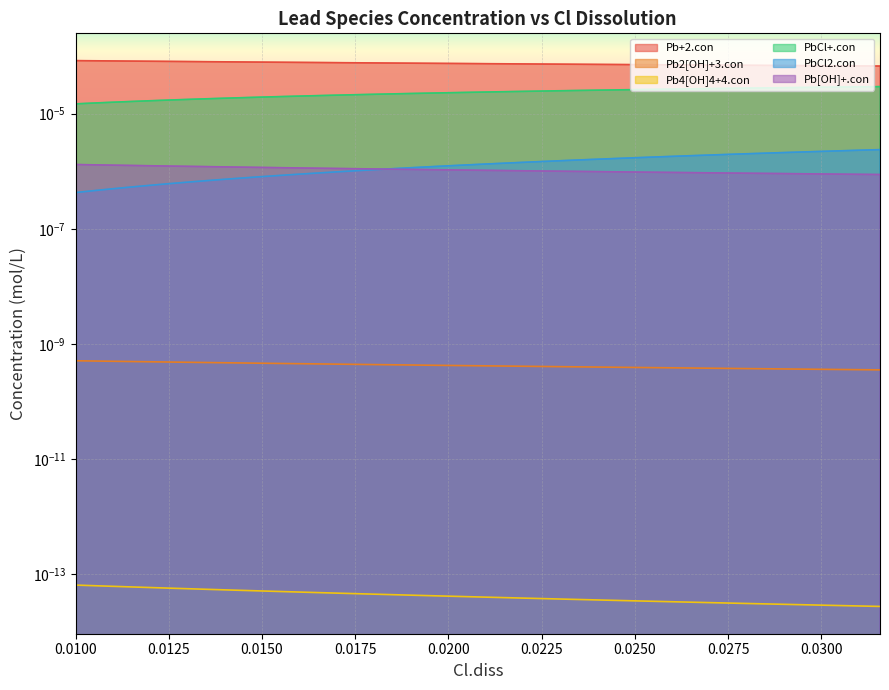

The Pb+2.con series shows 0.0 at 0.0198101015. True or false?

True